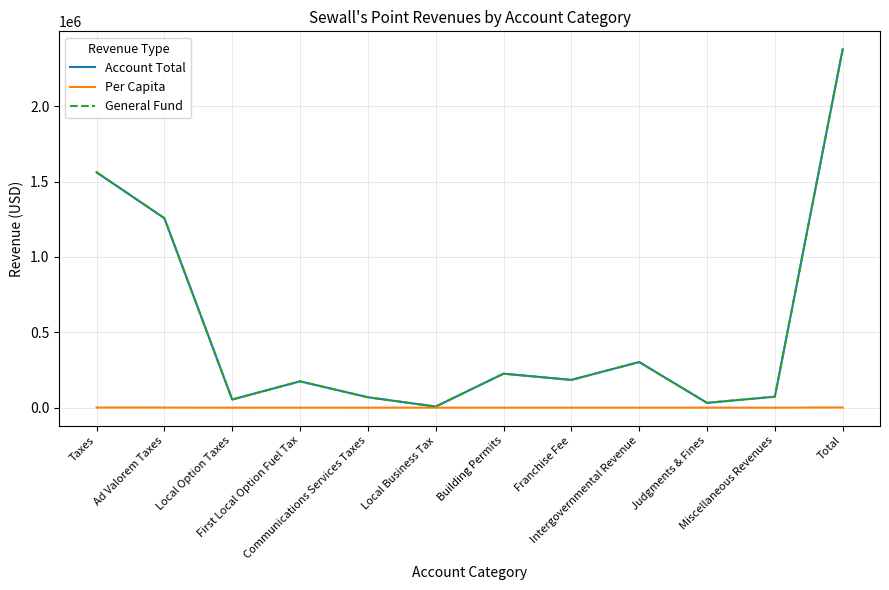

Is this an area chart (filled region under the line)?

No